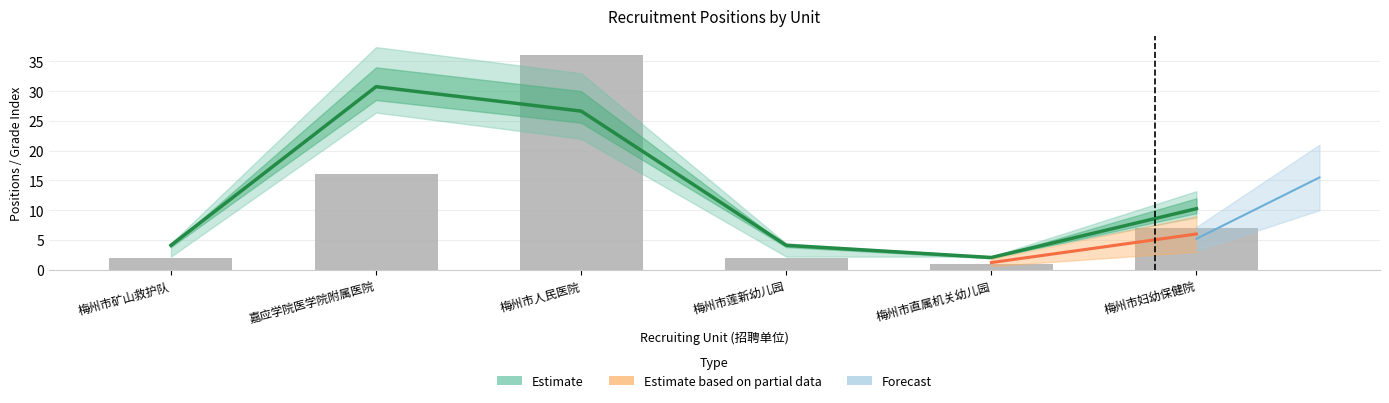

What is the spread (max minus min) of values at 梅州市直属机关幼儿园?

1.0